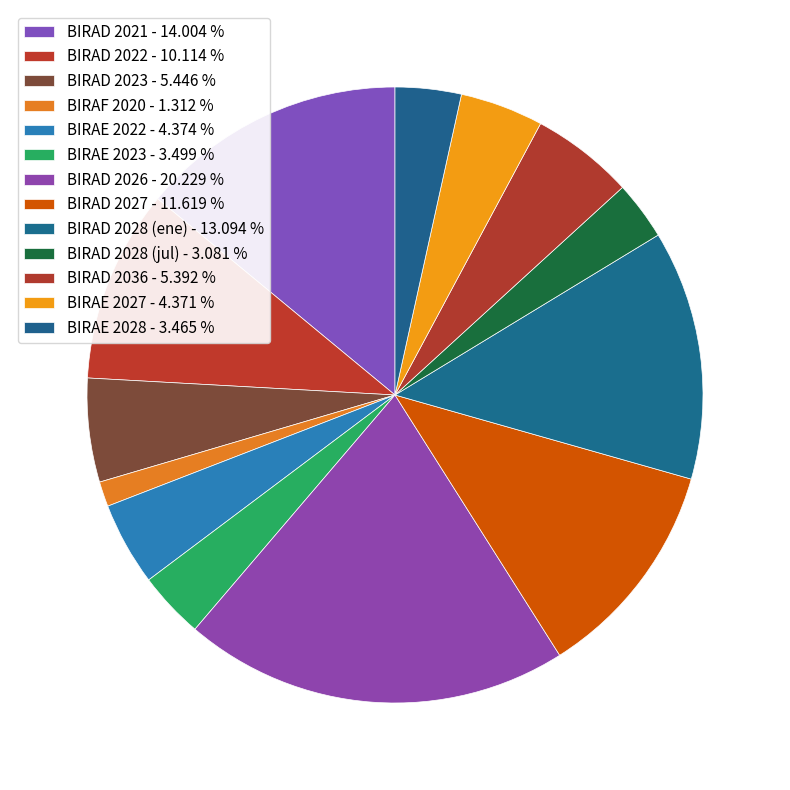

To the nearest percent, what percentage of the pie is BIRAD 2028 (ene)?

13%